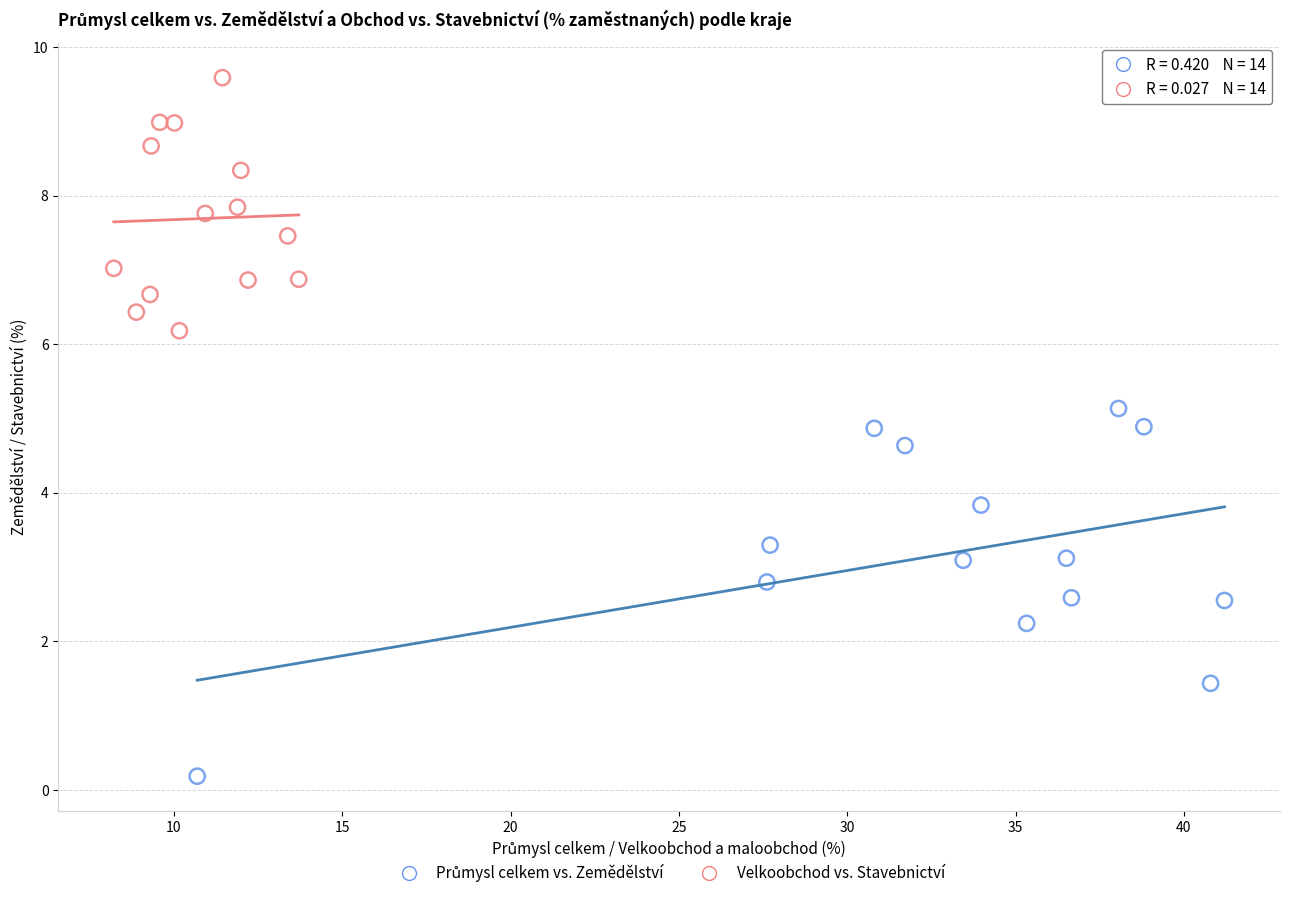

Which series contains the highest Y value?

Velkoobchod vs. Stavebnictví